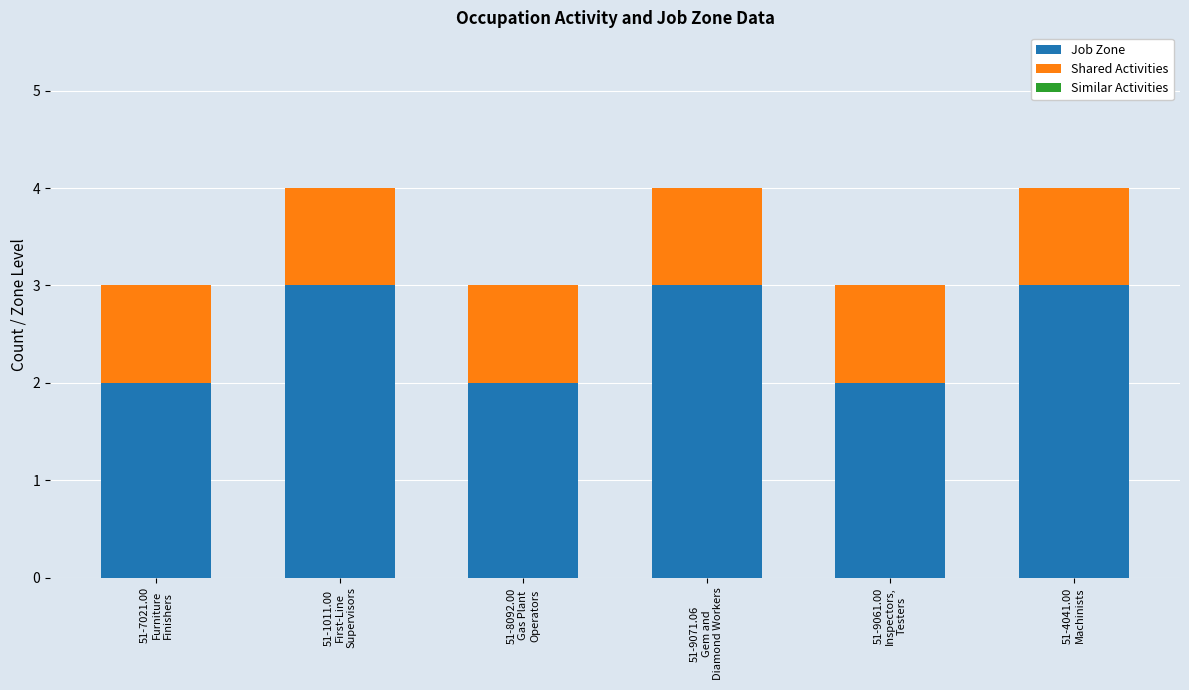

What is the highest value of the Job Zone series?

3